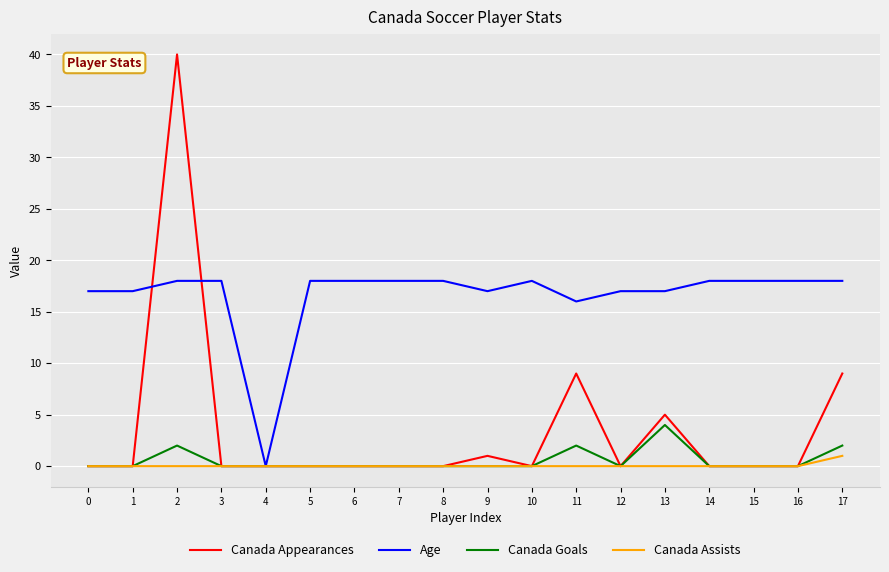

List the series in order of their peak value, highest first.

Canada Appearances, Age, Canada Goals, Canada Assists